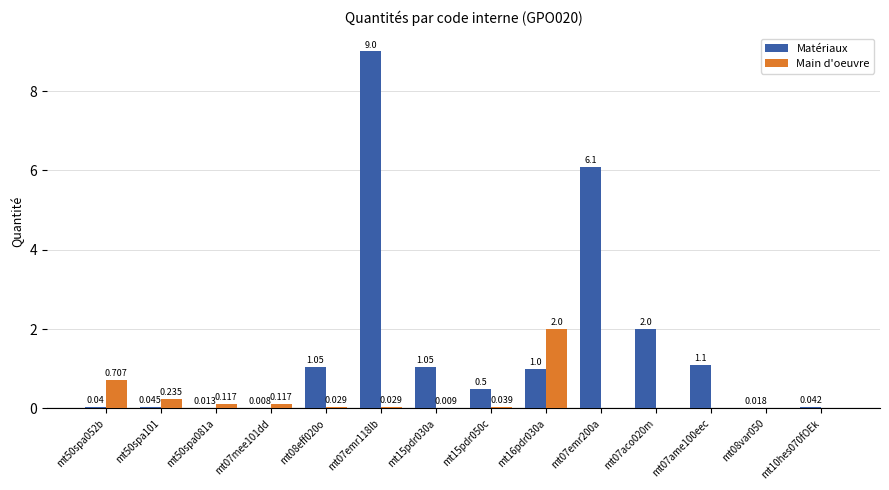

Between mt50spa052b and mt08eff020o, which series saw the biggest shift?

Matériaux